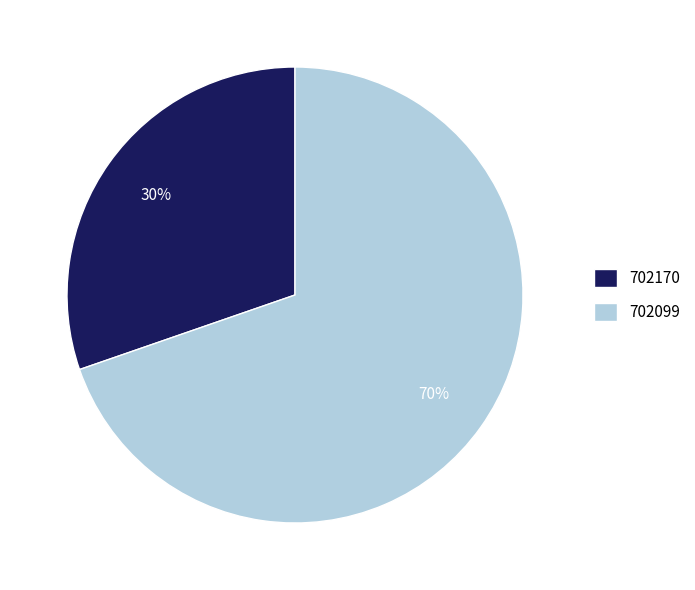

To the nearest percent, what percentage of the pie is 702170?

30%